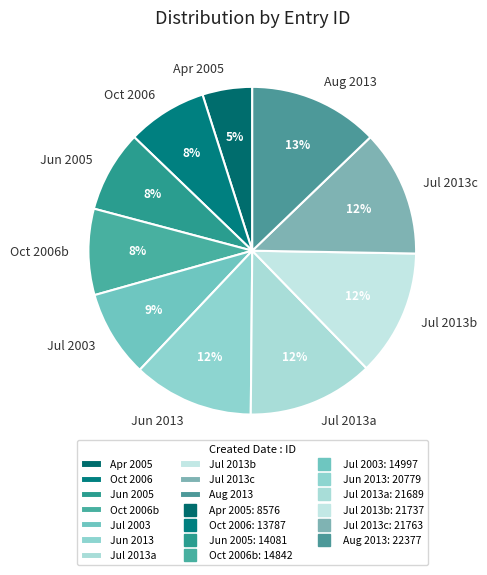

What is the smallest slice in the pie chart?

Apr 2005